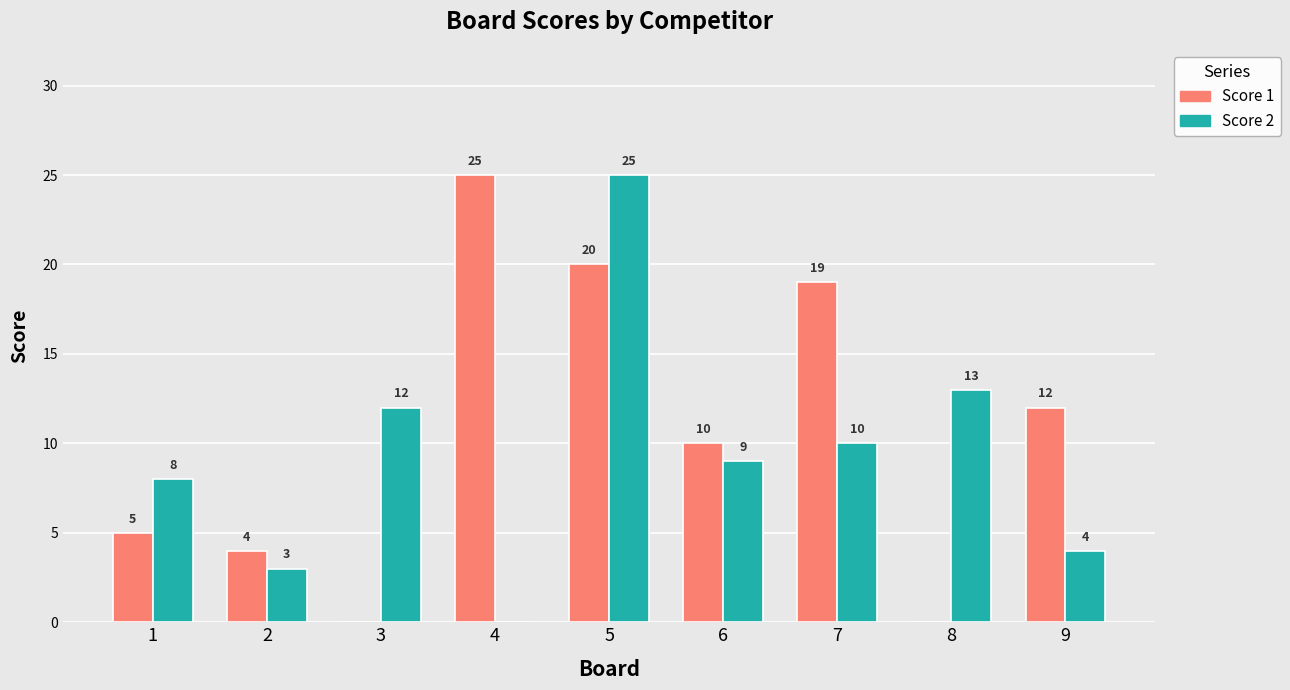

How many categories are shown in the chart?

9